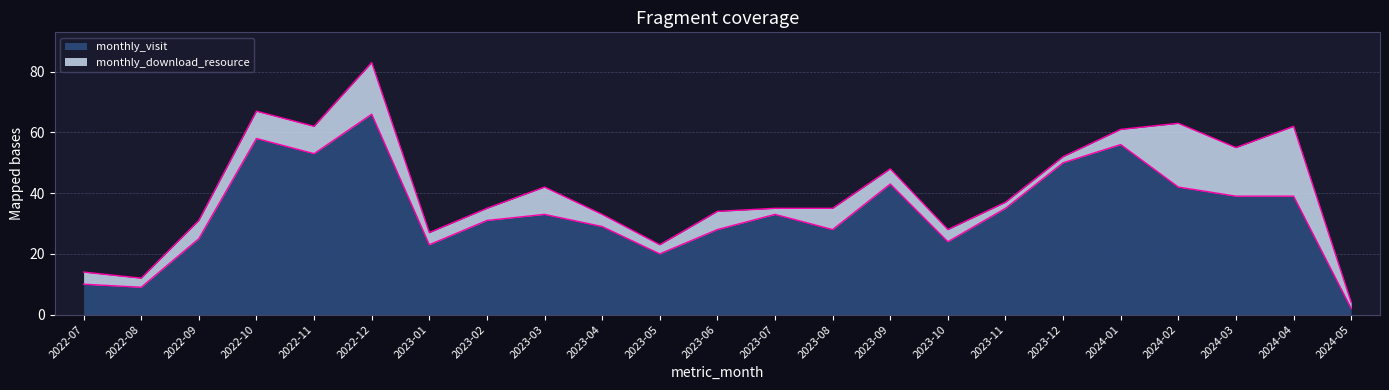

Does the chart have visible grid lines?

Yes